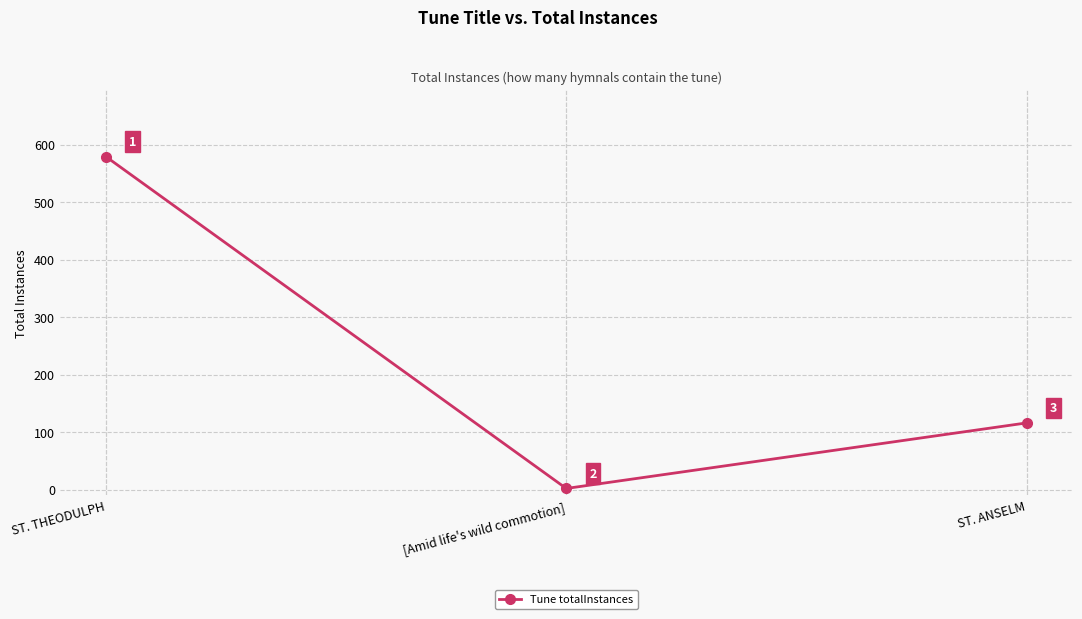

List the labels in order of value, smallest first.

[Amid life's wild commotion], ST. ANSELM, ST. THEODULPH